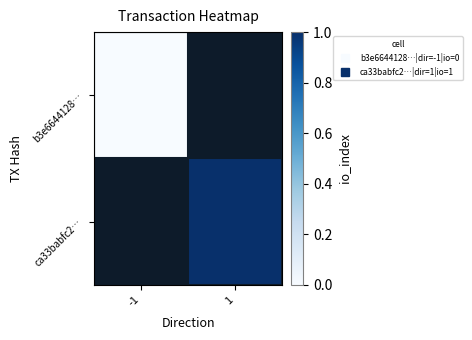

Between 1 and -1, which is larger?

-1